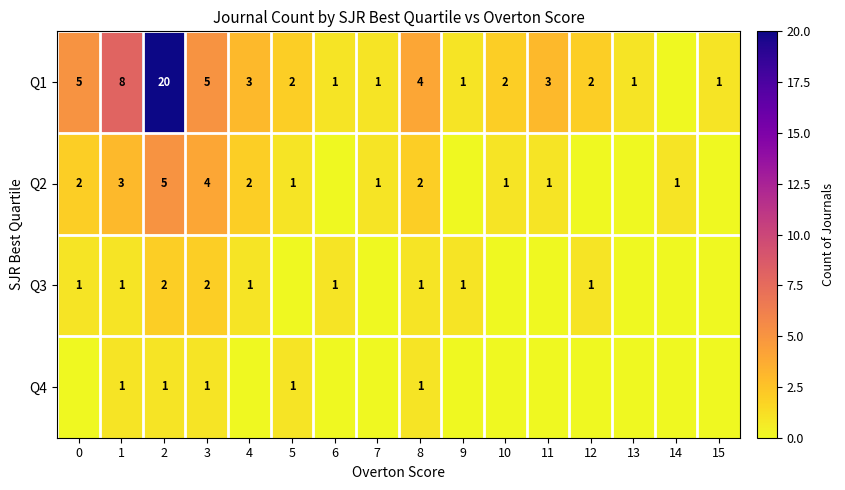

The value of row_1 at 0 is 2. True or false?

True